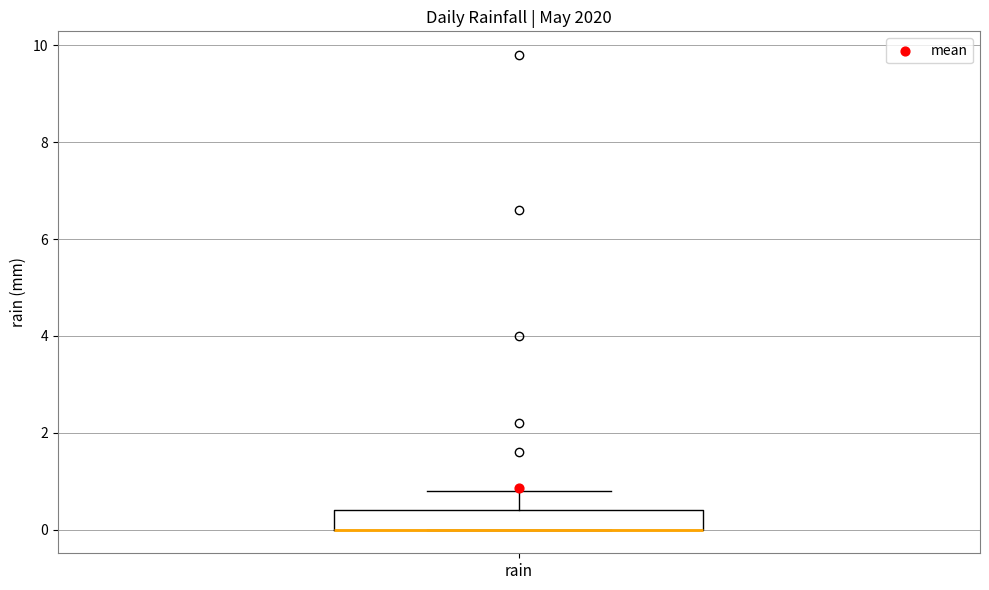

Read this box plot against the y-axis: the position of the median line, the range covered by the box, and the ends of both whiskers. The values are not printed on the chart, so give them approximately, as read against the axis.

median 0.0 (drawn on the box's lower edge), box 0.0 to 0.4, whiskers 0.0 to 0.8